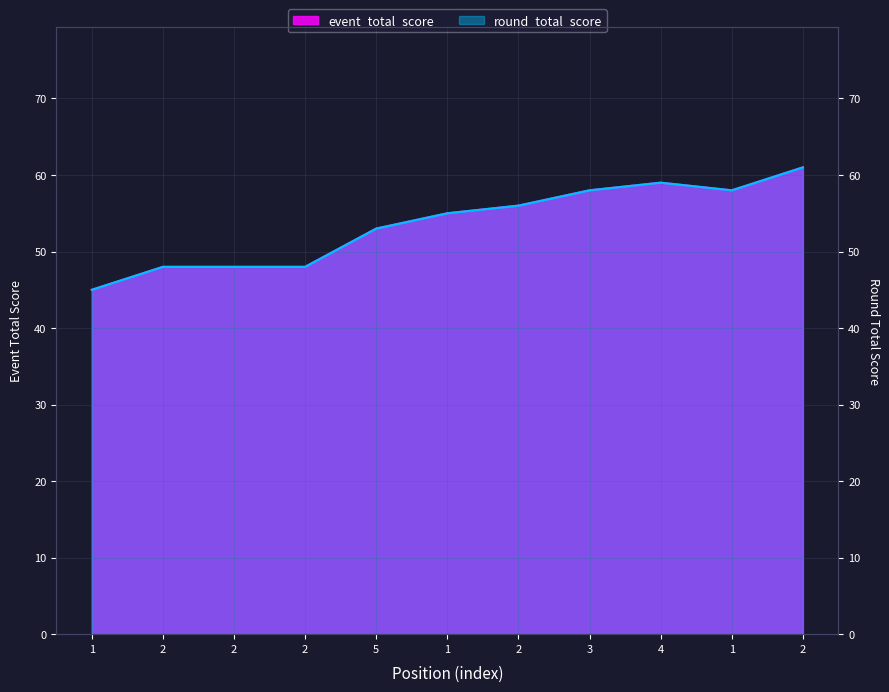

What is the label of the 2nd point from the right?

1